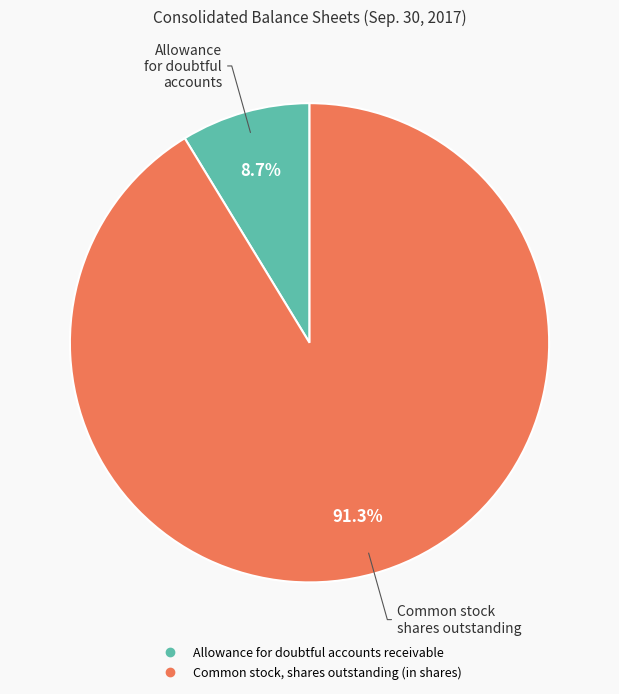

How many slices are in this pie chart?

2